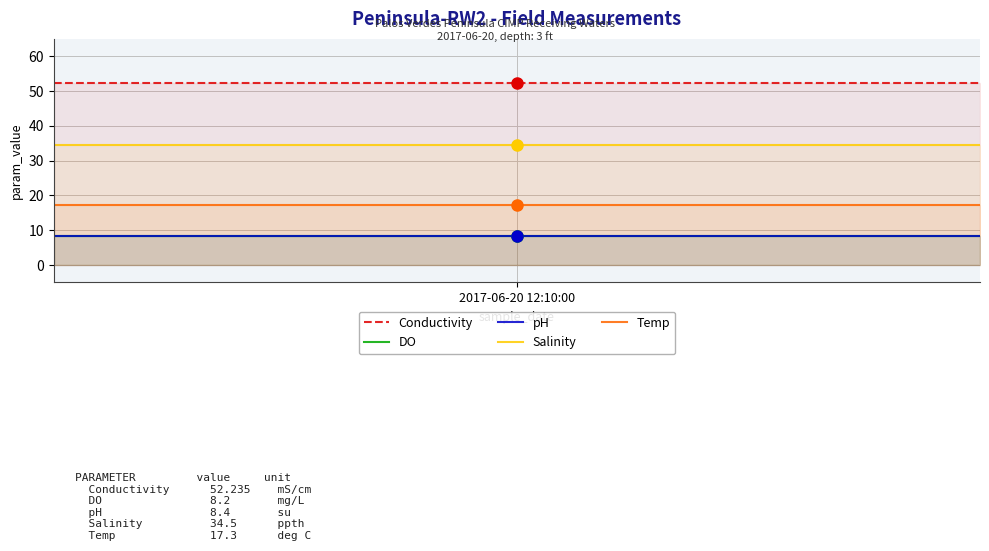

What is the sum of all Conductivity values?

104.5